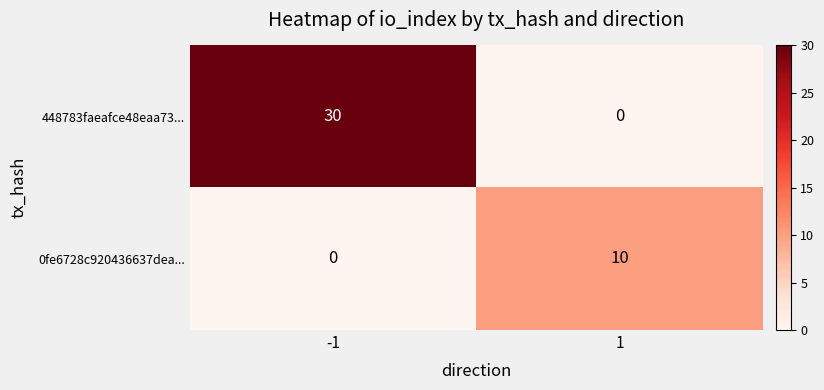

List the series in order of their overall mean, highest first.

448783faeafce48eaa73..., 0fe6728c920436637dea...